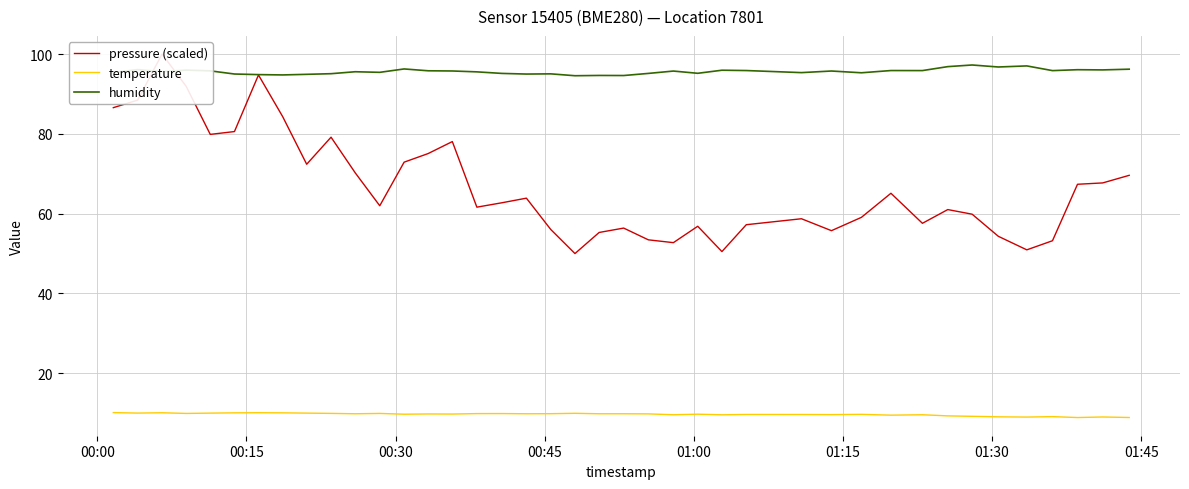

Which series has the widest spread of values?

pressure (scaled)